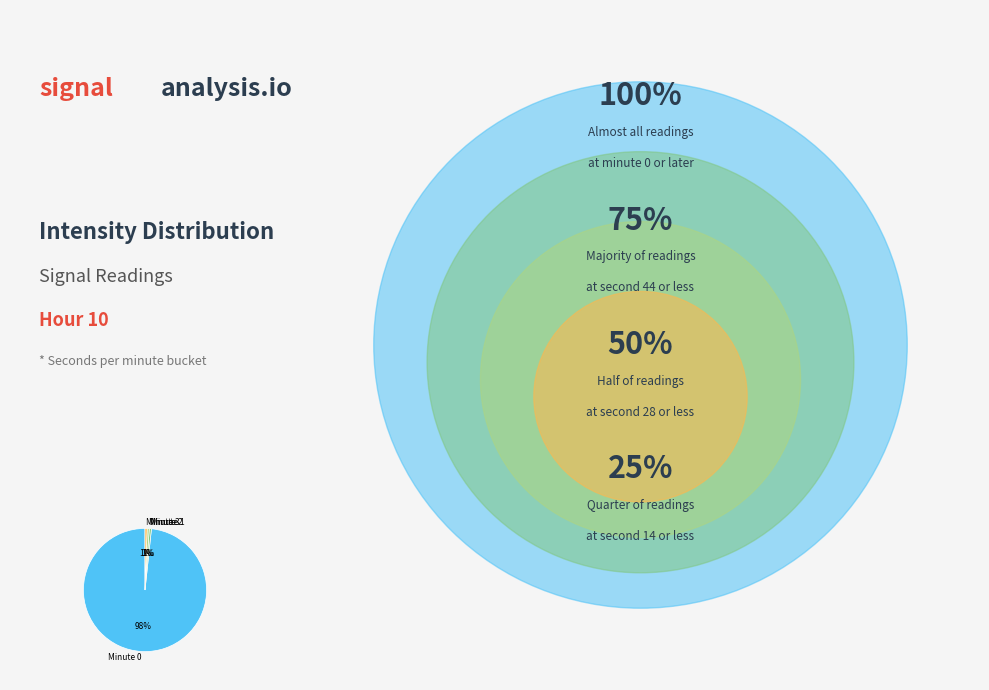

Does Minute 0 represent more than half of the total?

Yes